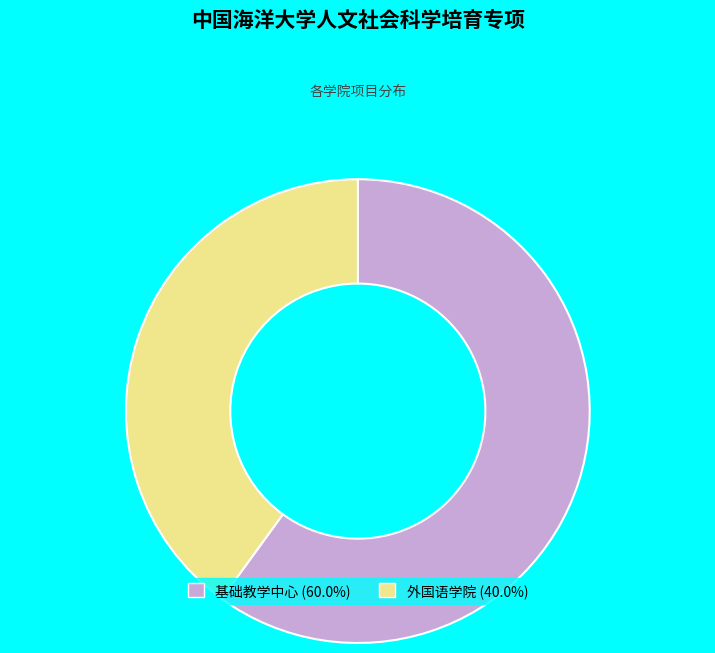

Does 外国语学院 represent more than half of the total?

No